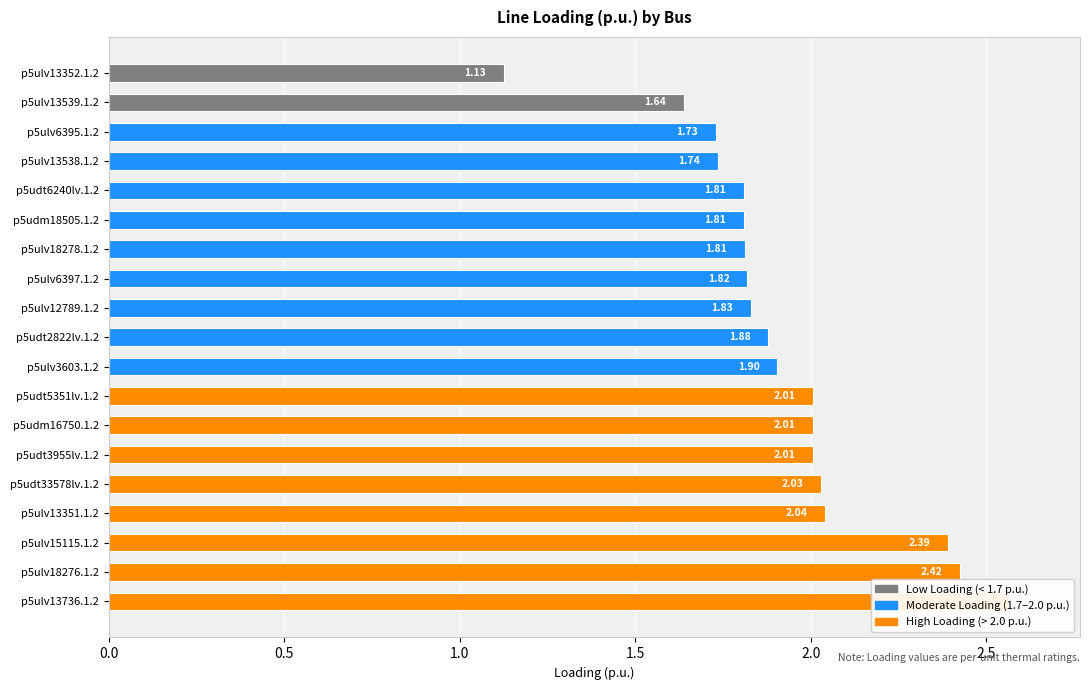

What is the change in value from p5udm16750.1.2 to p5ulv13736.1.2?

+0.6